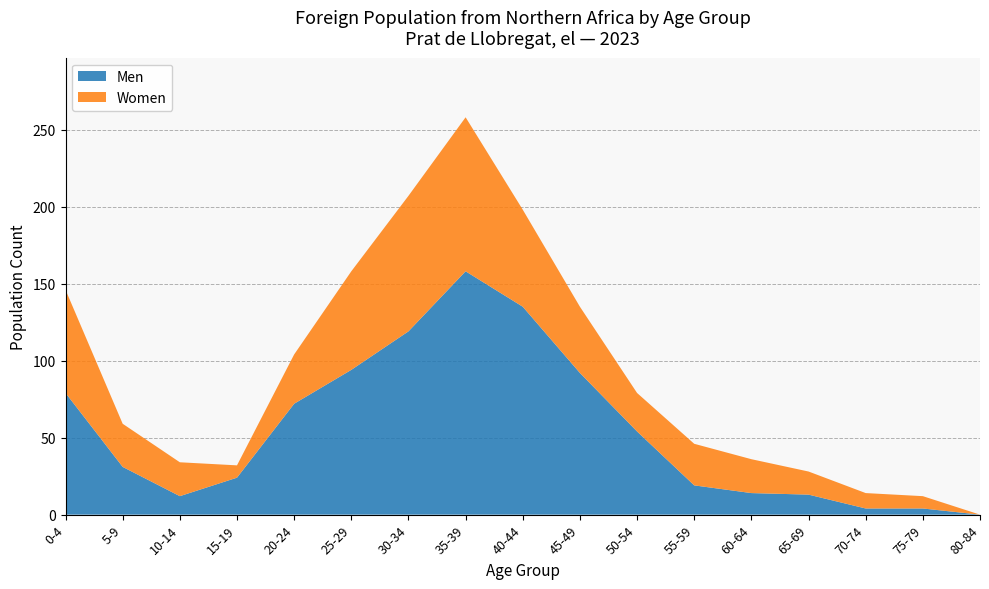

True or false: Men has a value of -108 at 80-84.

False